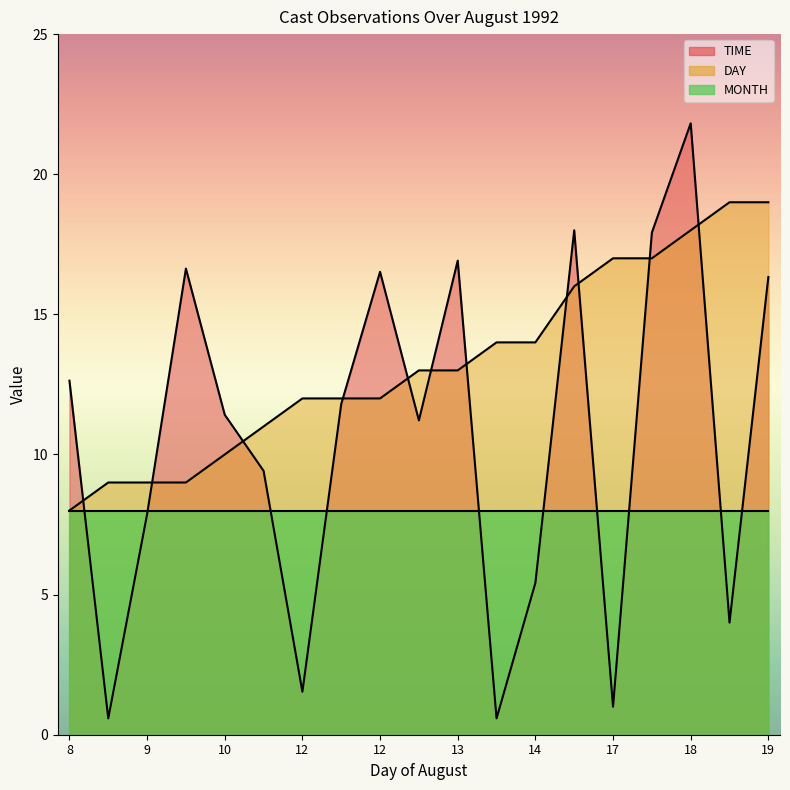

At which label does DAY reach its minimum?

8